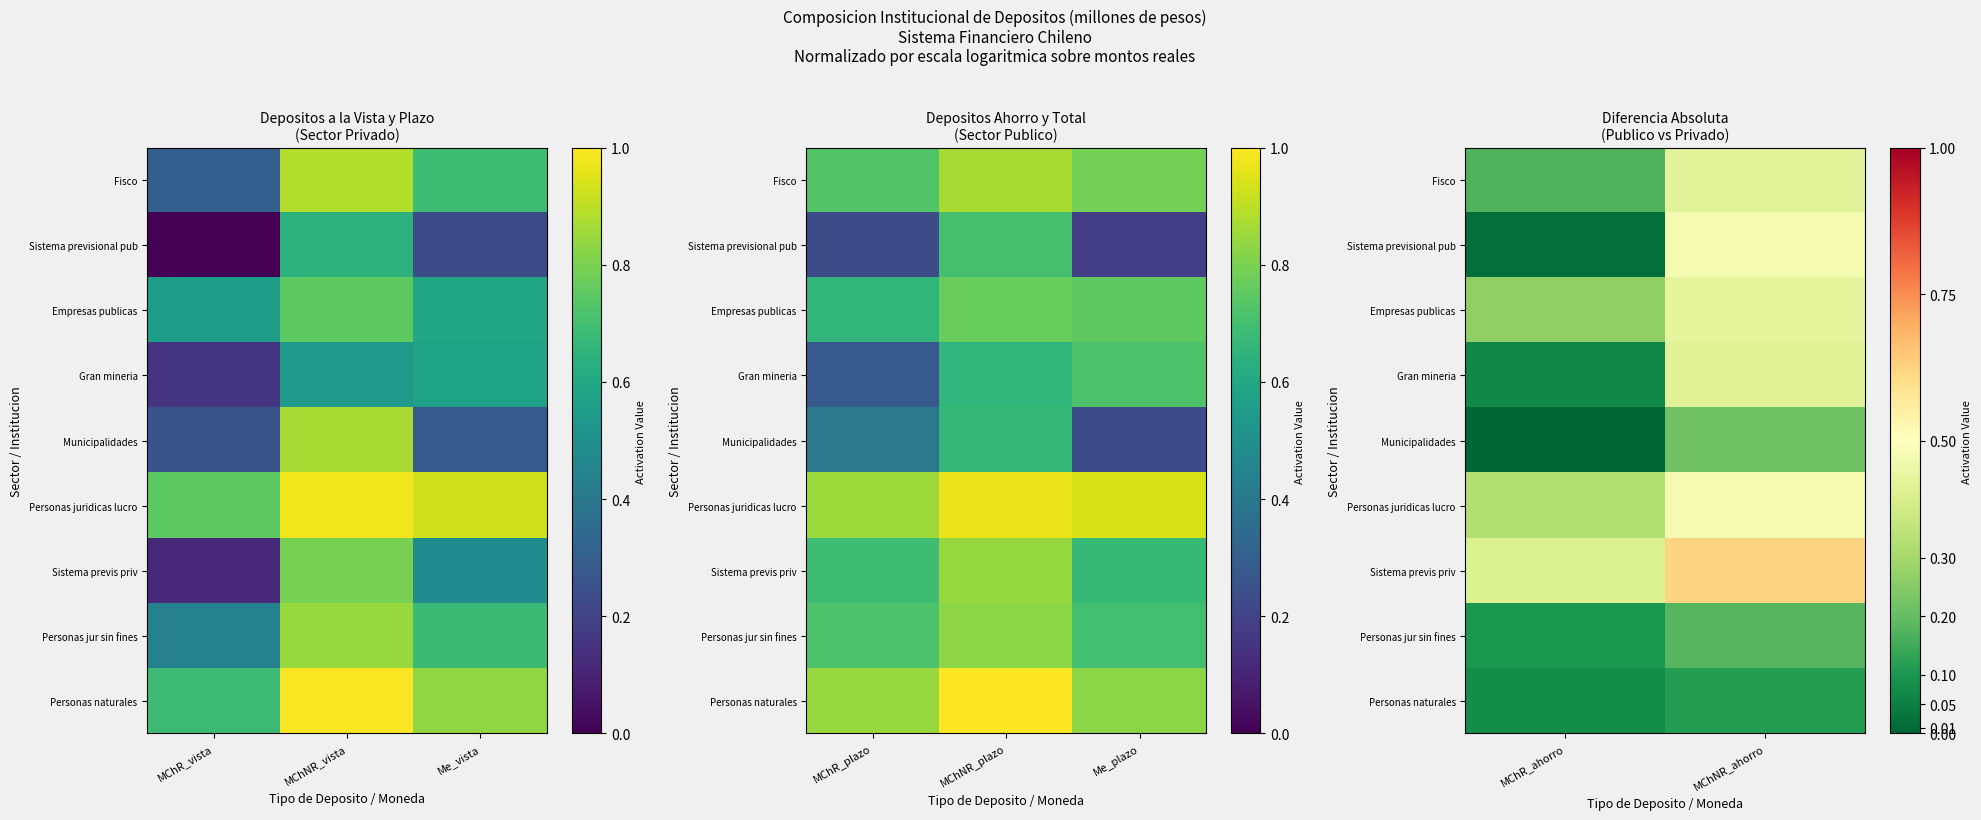

Count the number of data series in this chart.

9